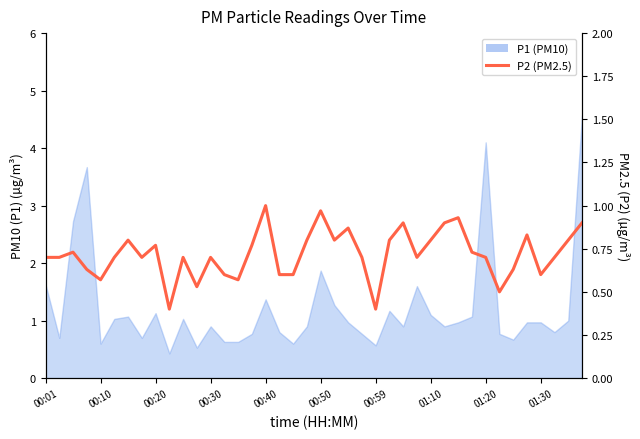

The chart shows a value of 0.7 at 00:20. True or false?

True